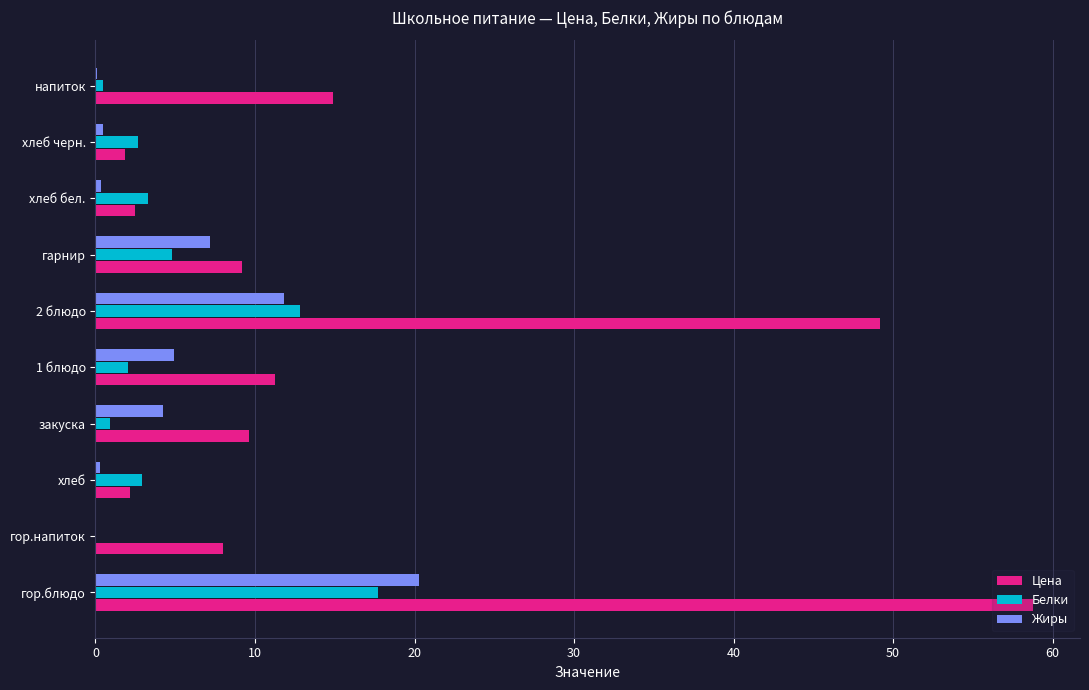

How many data points does each series have?

10